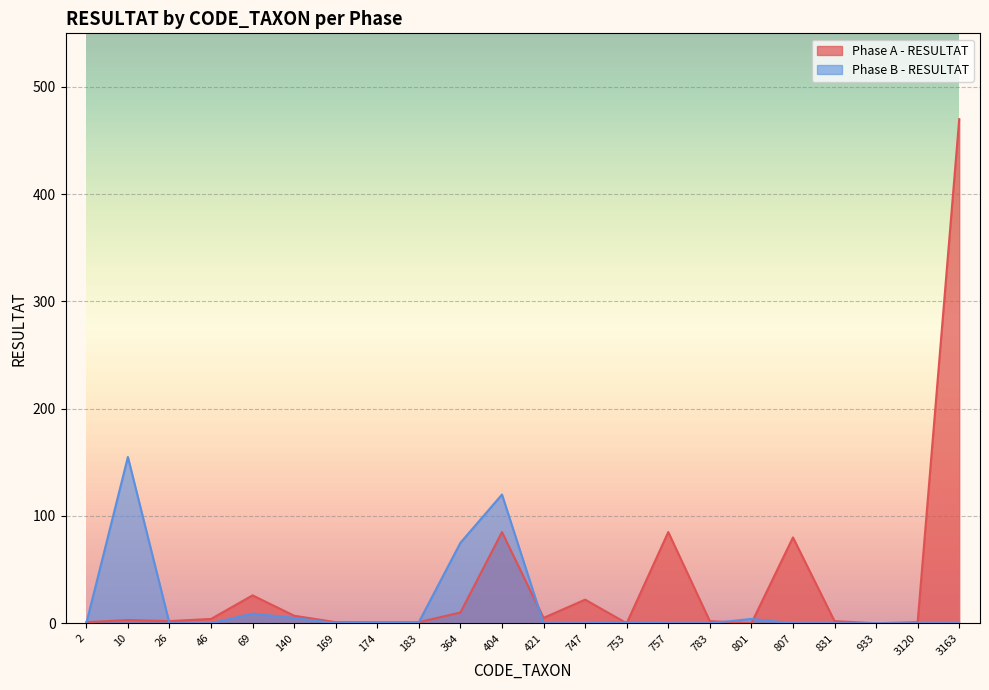

What is the value of the Phase A - RESULTAT point at the 5th from the left?

26